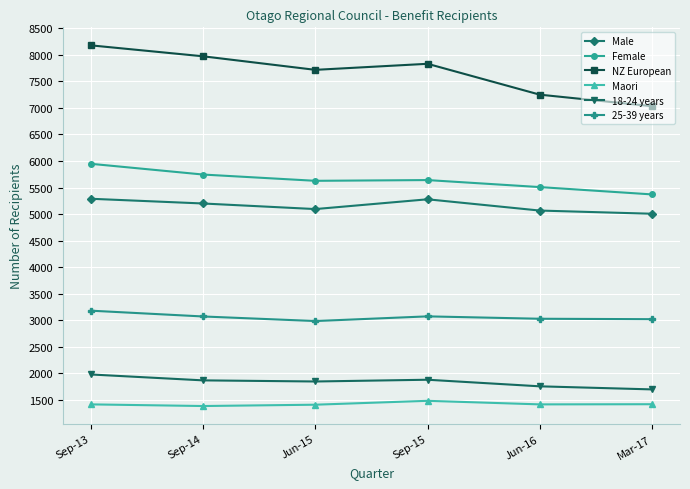

At which category does Female reach its first local valley?

Jun-15